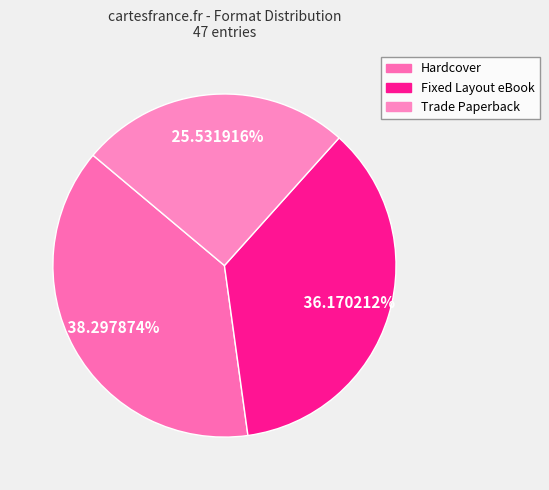

What is the largest slice in the pie chart?

Hardcover